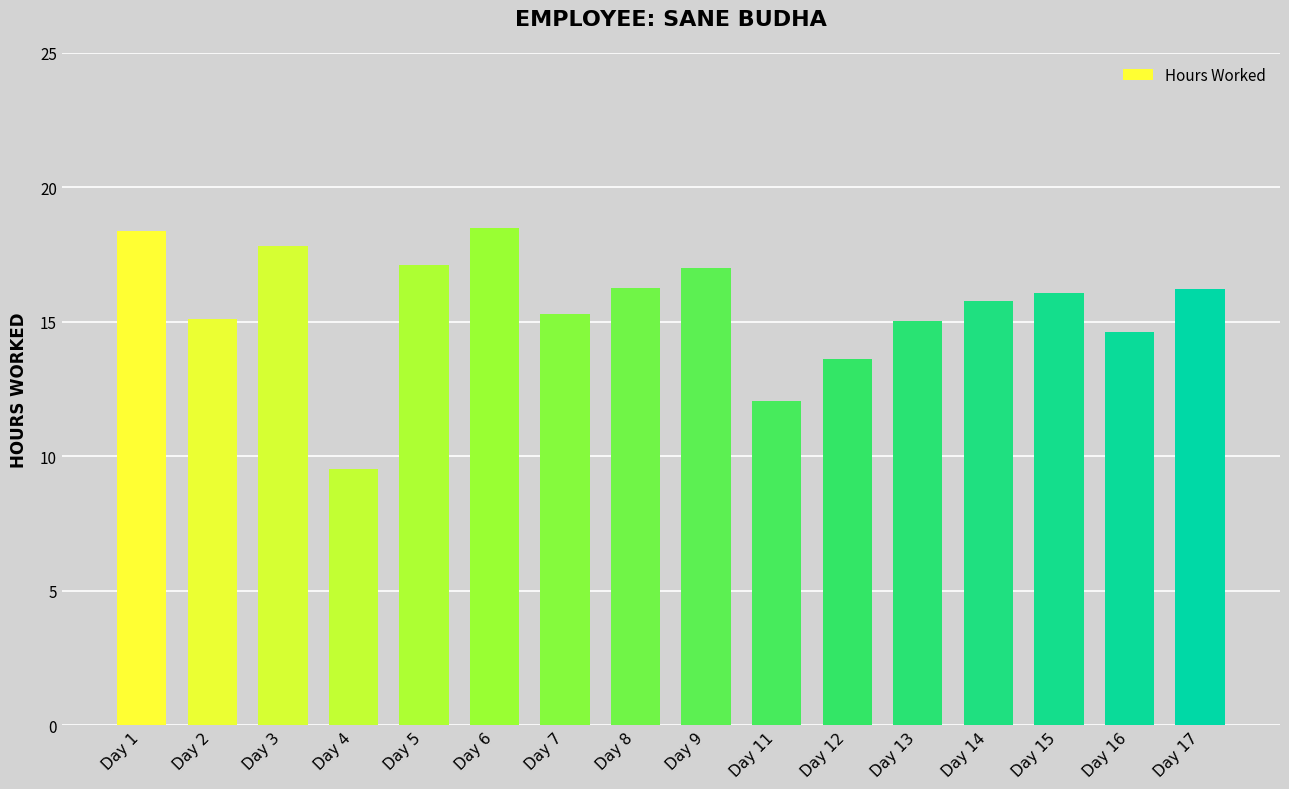

What is the average value?

15.5